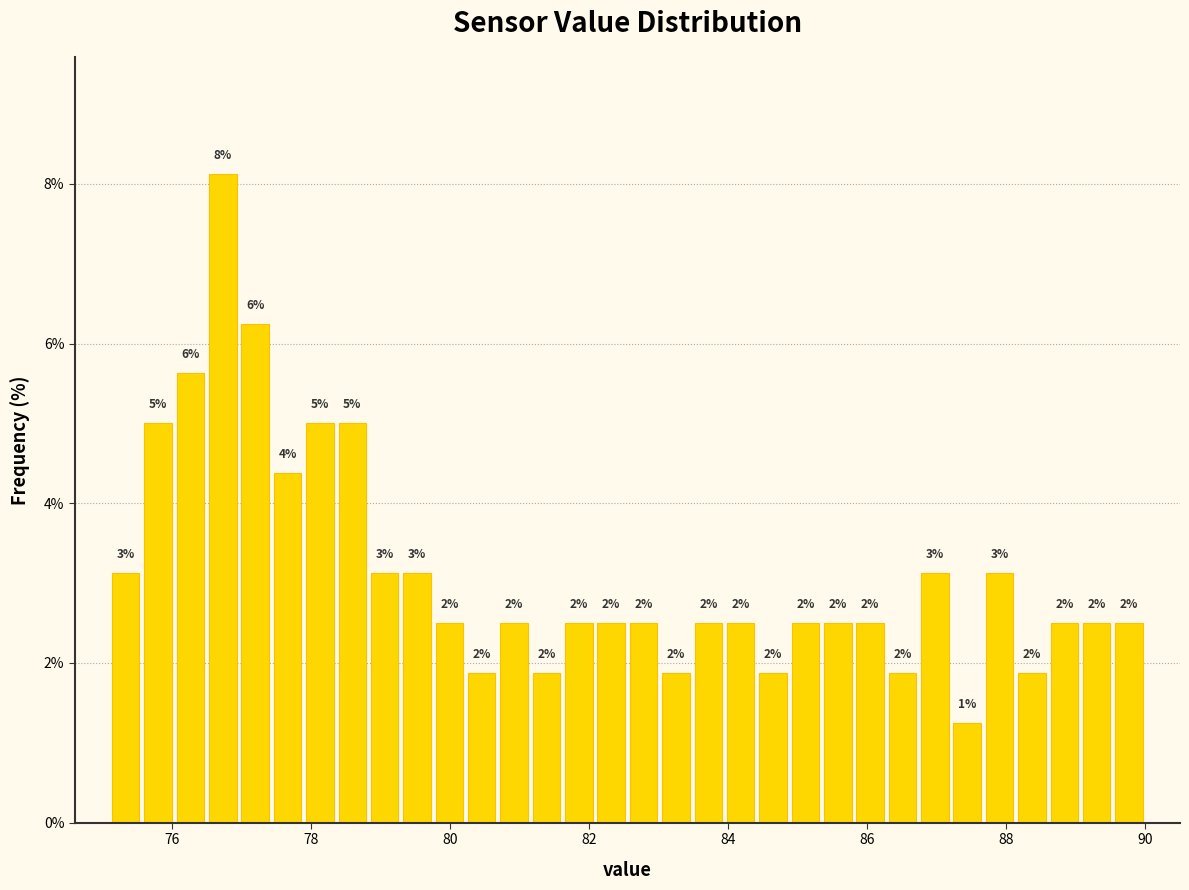

Around what value on the x-axis is the tallest bar? Give the approximate position of its centre, as read against the axis.

76.8